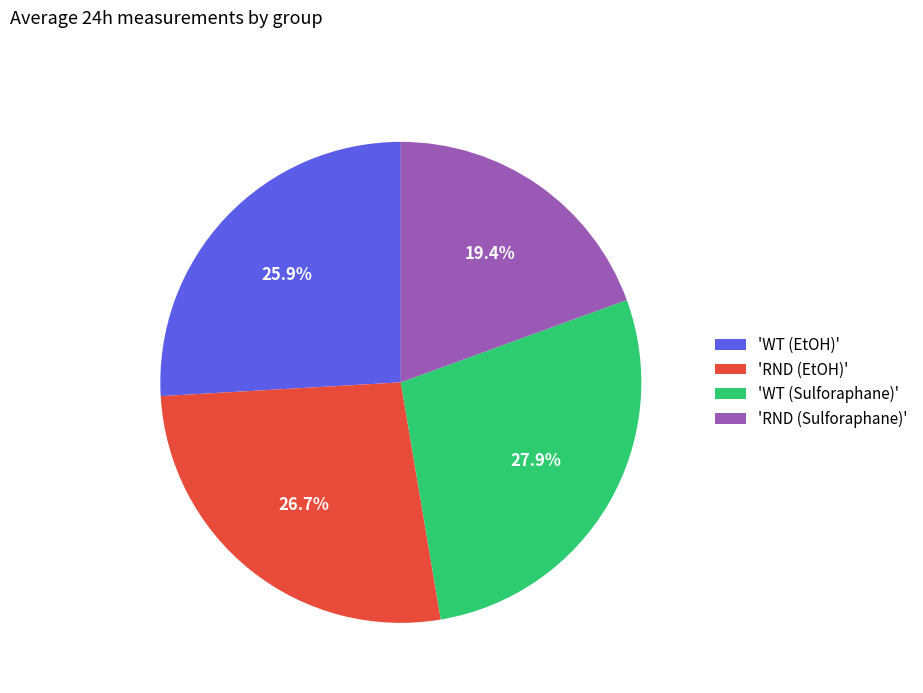

Is there a majority slice in this chart?

No